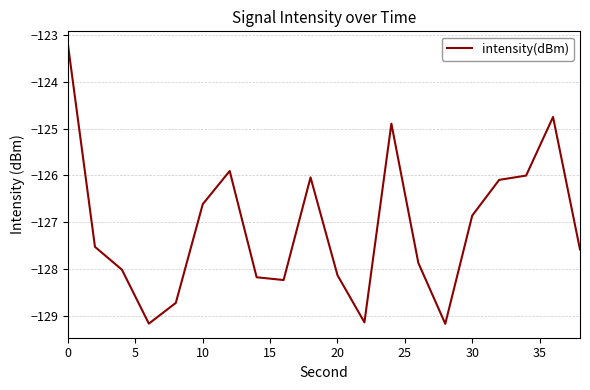

What is the minimum value shown in the chart?

-129.2